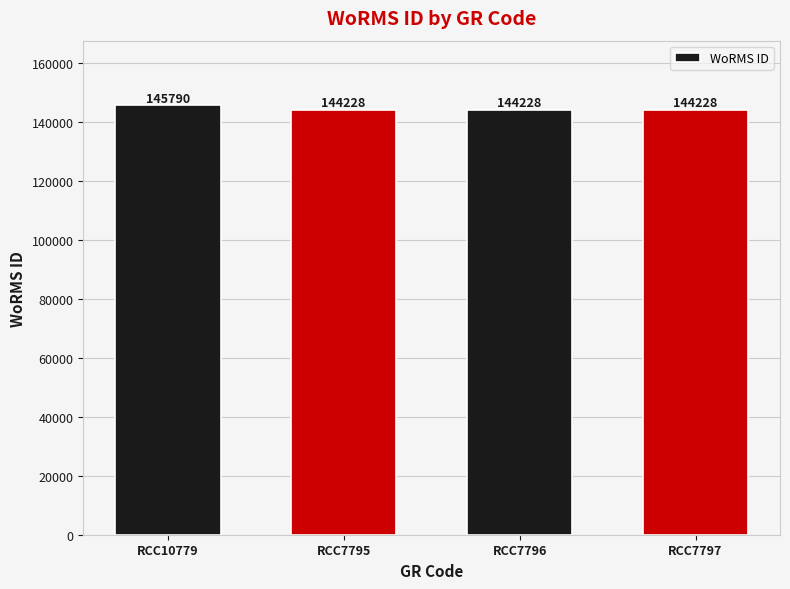

Which has a higher value, RCC7795 or RCC10779?

RCC10779